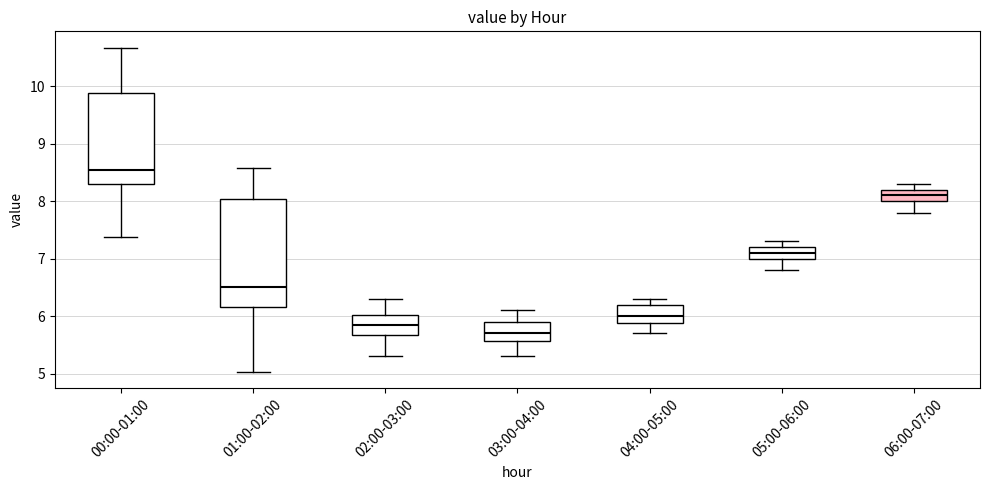

Reading left to right, transcribe this box plot: for each box, give where its median line is, the range the box spans, and where its two whiskers end, as read against the y-axis. The values are not printed on the chart, so give them approximately, as read against the axis.

00:00-01:00: median 8.5, box 8.3 to 9.9, whiskers 7.4 to 10.7
01:00-02:00: median 6.5, box 6.2 to 8.0, whiskers 5.0 to 8.6
02:00-03:00: median 5.9, box 5.7 to 6.0, whiskers 5.3 to 6.3
03:00-04:00: median 5.7, box 5.6 to 5.9, whiskers 5.3 to 6.1
04:00-05:00: median 6.0, box 5.9 to 6.2, whiskers 5.7 to 6.3
05:00-06:00: median 7.1, box 7.0 to 7.2, whiskers 6.8 to 7.3
06:00-07:00: median 8.1, box 8.0 to 8.2, whiskers 7.8 to 8.3